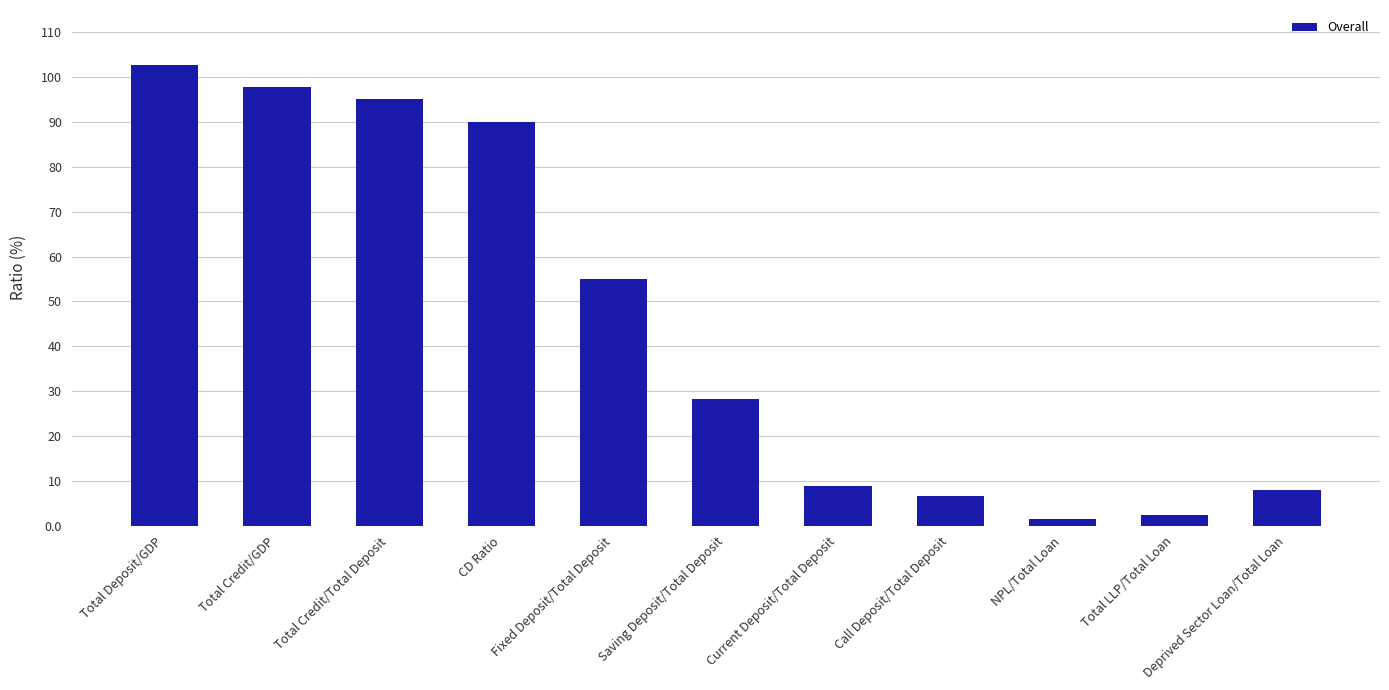

Reading left to right, extract all data points from this chart.

Total Deposit/GDP=102.6	Total Credit/GDP=97.7	Total Credit/Total Deposit=95.2	CD Ratio=90.1	Fixed Deposit/Total Deposit=55.1	Saving Deposit/Total Deposit=28.2	Current Deposit/Total Deposit=8.9	Call Deposit/Total Deposit=6.5	NPL/Total Loan=1.4	Total LLP/Total Loan=2.4	Deprived Sector Loan/Total Loan=7.9